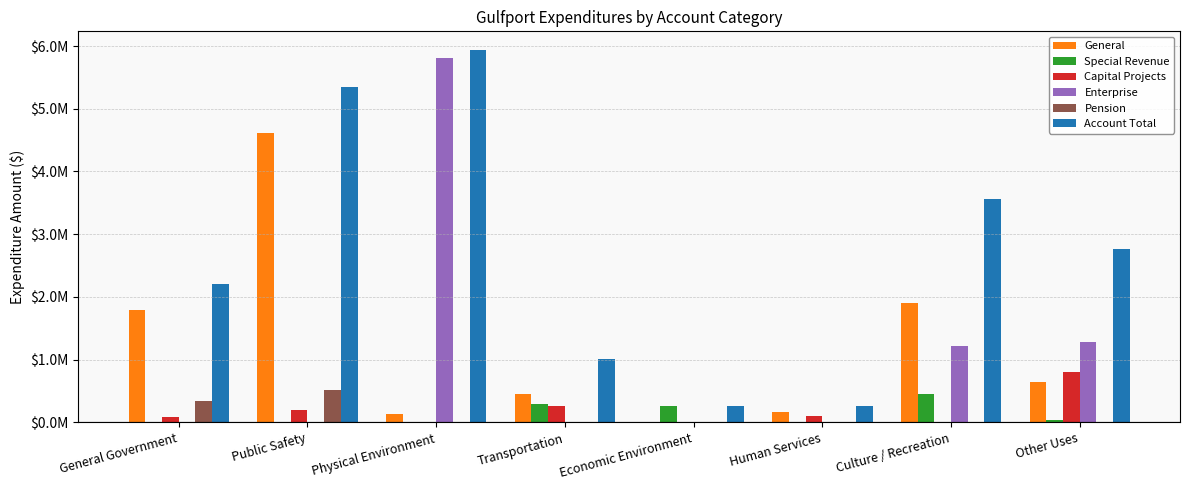

At which label does Pension reach its peak?

Public Safety